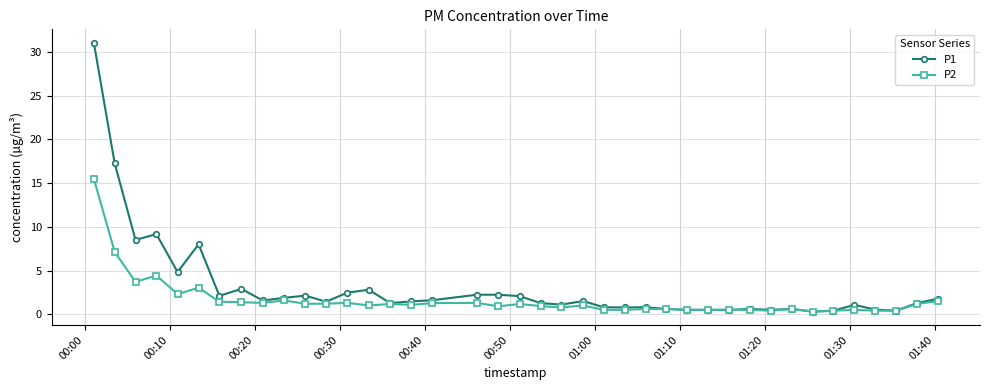

List the series in order of their overall mean, lowest first.

P2, P1